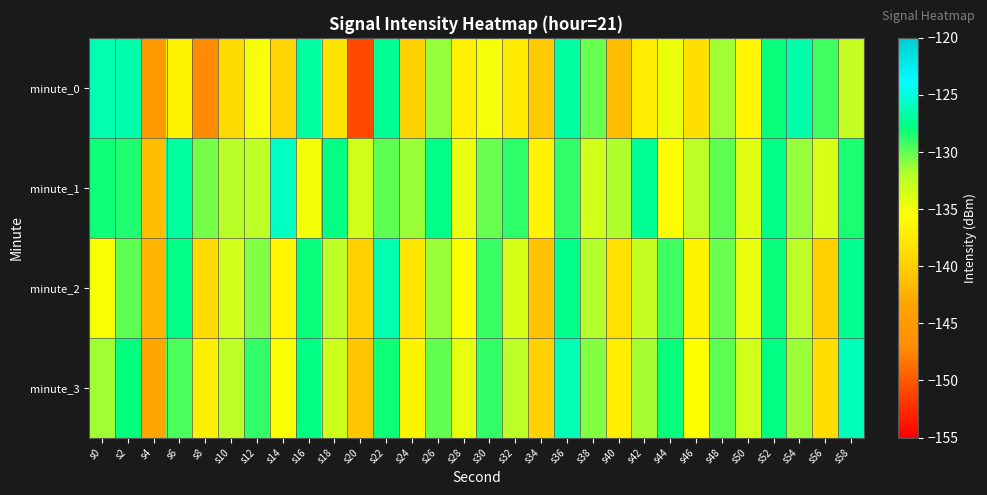

At s58, list the series in order from smallest to largest.

minute_0, minute_1, minute_2, minute_3